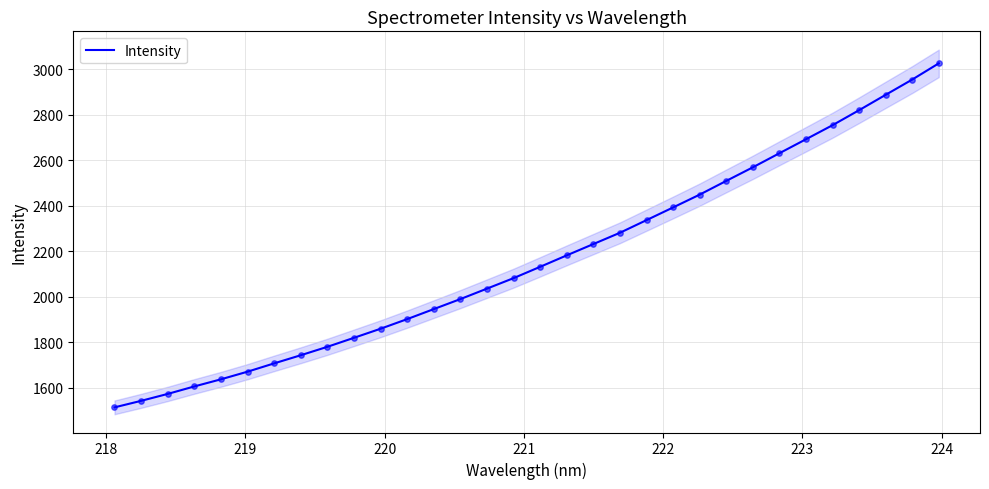

What is the minimum value for Intensity?

1514.4